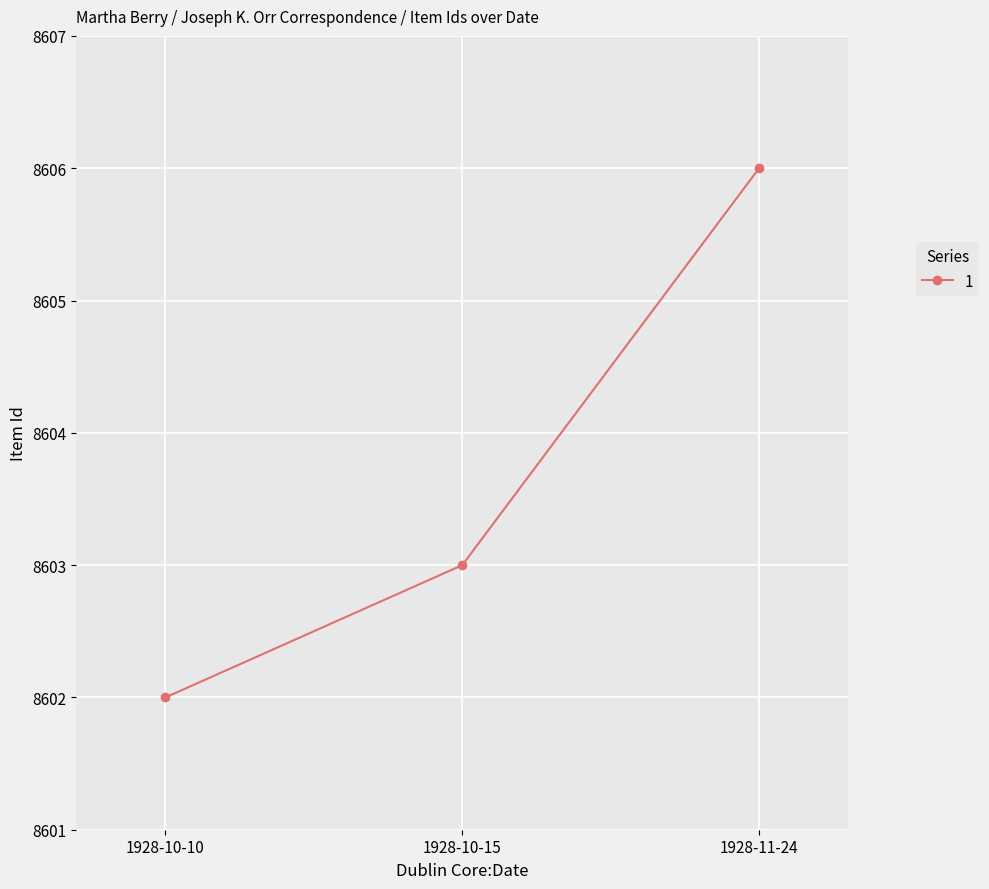

What is the approximate value at 1928-10-10?

8602